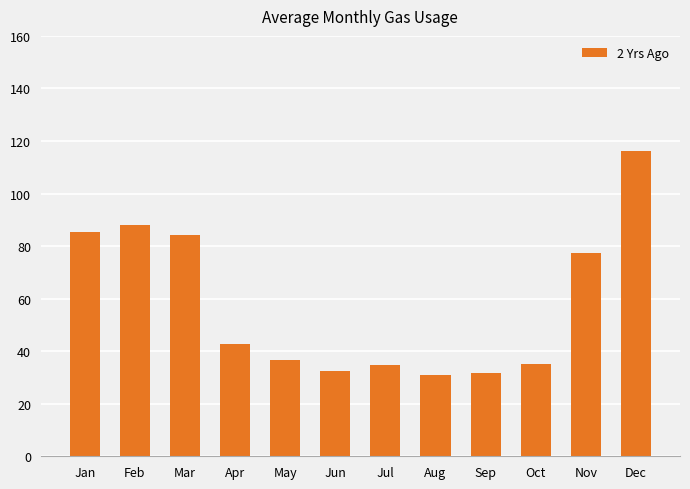

What is the maximum value shown in the chart?

116.2